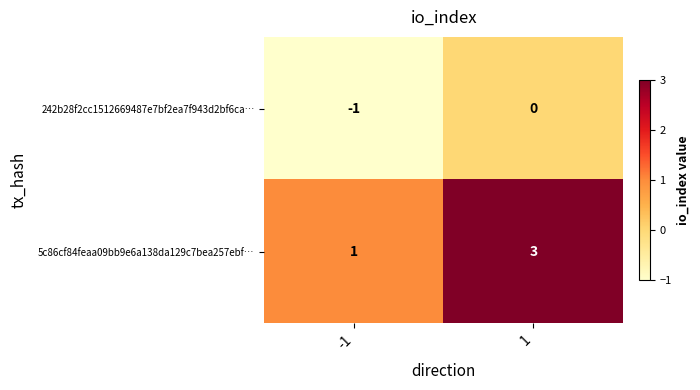

Between -1 and 1, which series saw the biggest shift?

5c86cf84feaa09bb9e6a138da129c7bea257ebf…